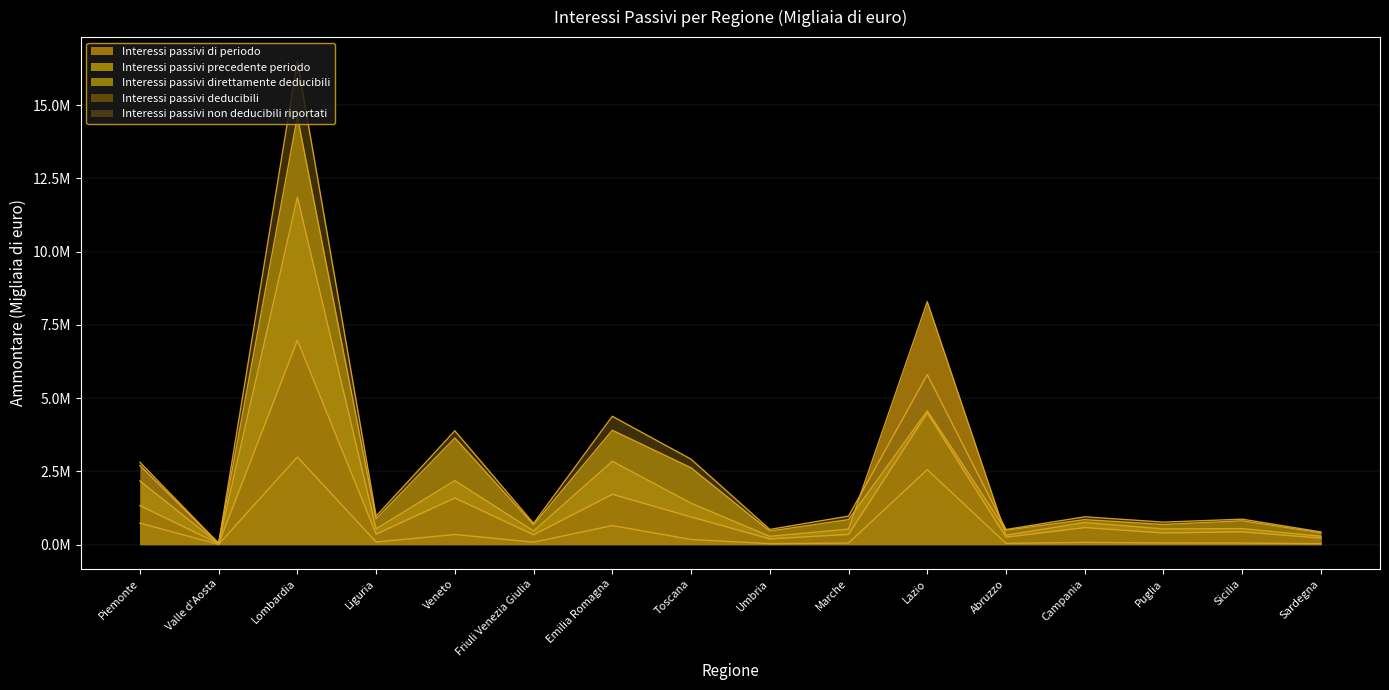

Reading right to left, transcribe all the data shown in this chart.

Interessi passivi di periodo: 286059	546184	535770	754731	321917	8293322	529675	282800	1413431	2844846	465057	2183665	539272	11860969	43425	2701626
Interessi passivi precedente periodo: 400547	813126	687477	853030	490834	4566524	853159	462464	2622414	3904072	679399	3640524	880910	14615762	38719	2173941
Interessi passivi direttamente deducibili: 31709	53120	57656	76614	42984	2559536	53915	31908	174691	650107	83521	344869	88393	2991580	7717	734665
Interessi passivi deducibili: 221600	437575	398094	581943	254216	4495956	350051	195043	944736	1718179	335325	1592463	359796	6977509	32375	1331914
Interessi passivi non deducibili riportati: 433297	868615	767497	949187	515551	5804154	972762	518314	2915393	4380635	725373	3886031	971994	16499510	42052	2808967